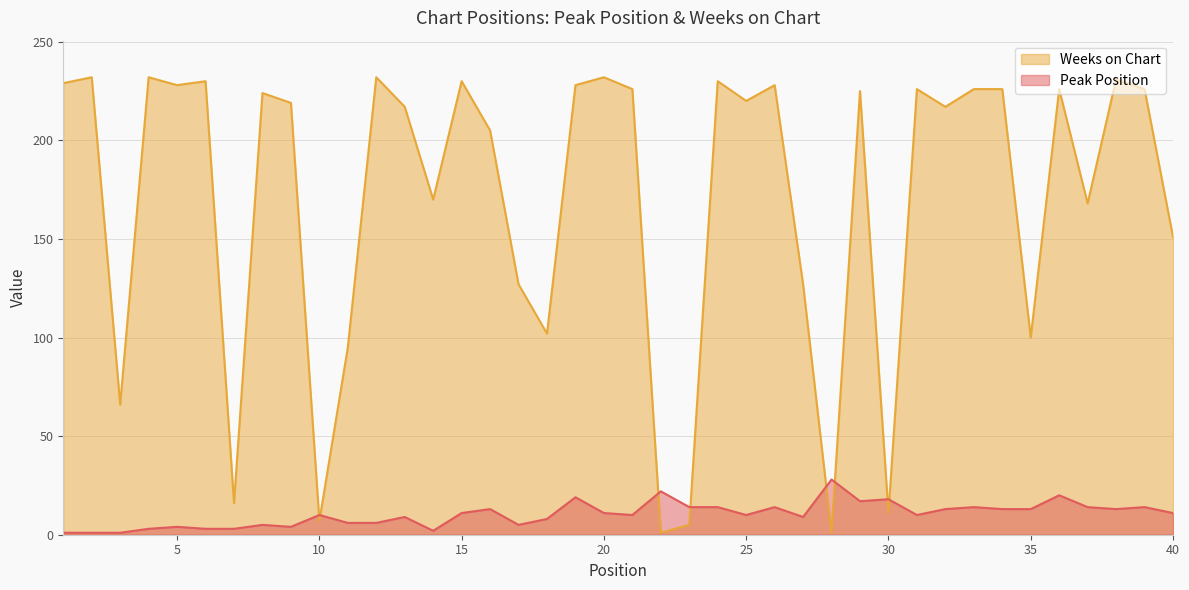

True or false: Weeks on Chart has a value of 9 at 10.

False